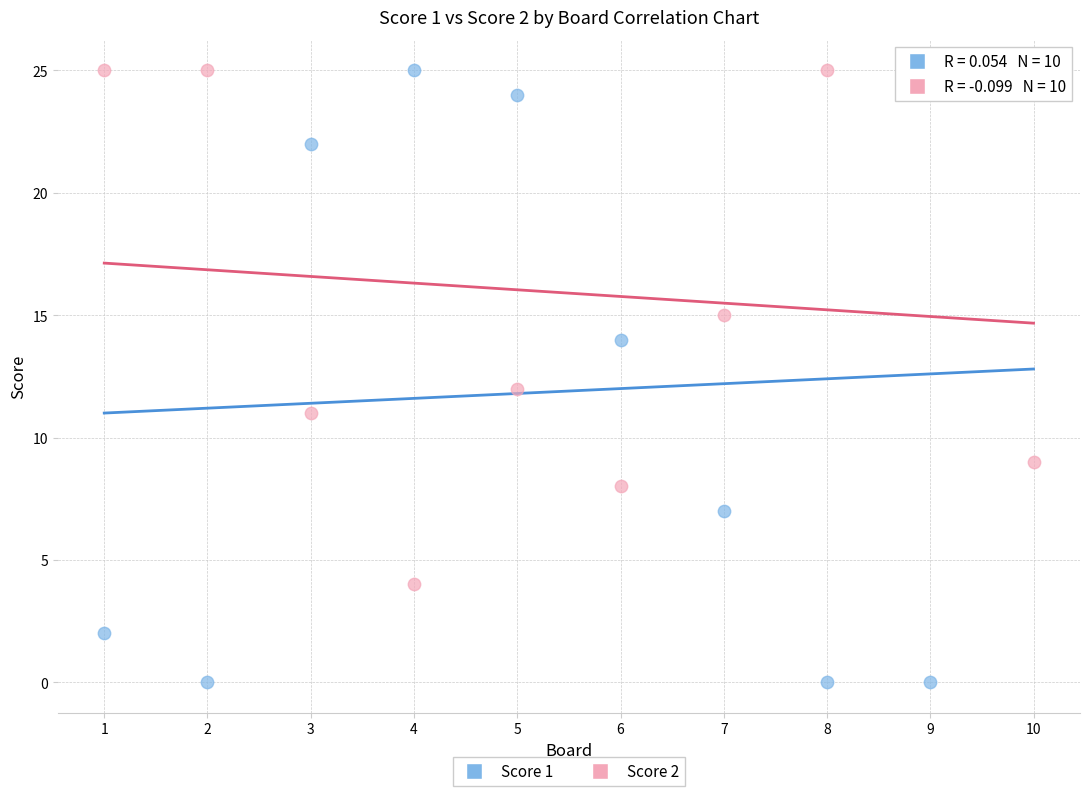

Which series contains the lowest Y value?

Score 1